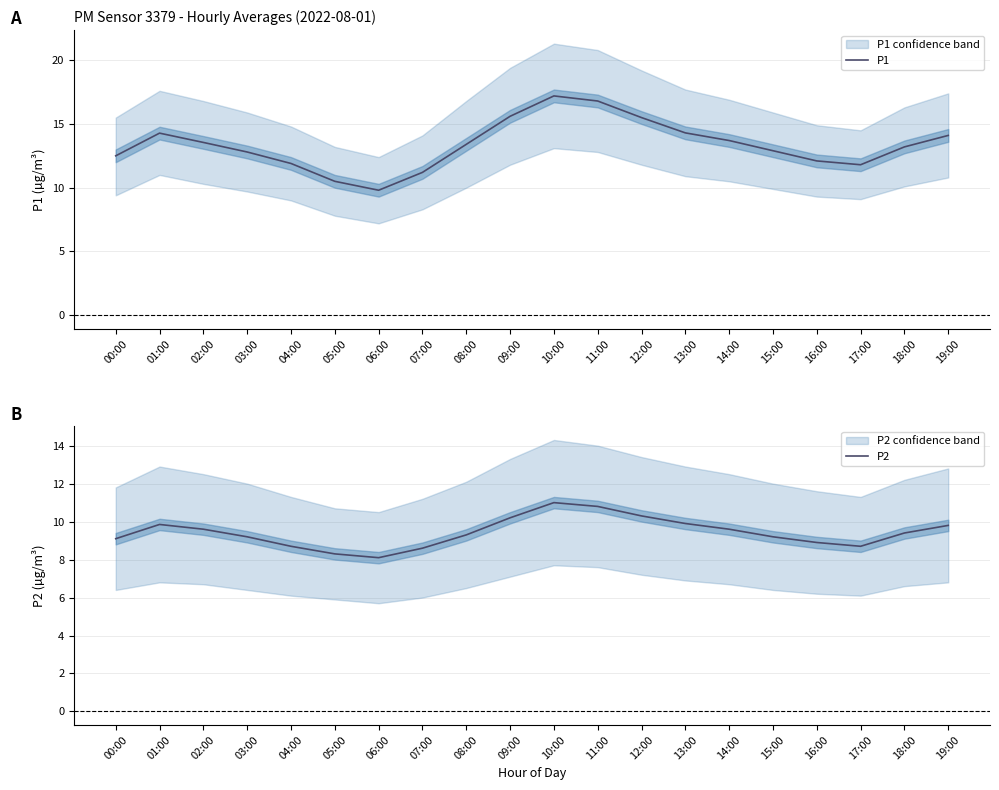

List the series in order of their overall mean, highest first.

P1, P2